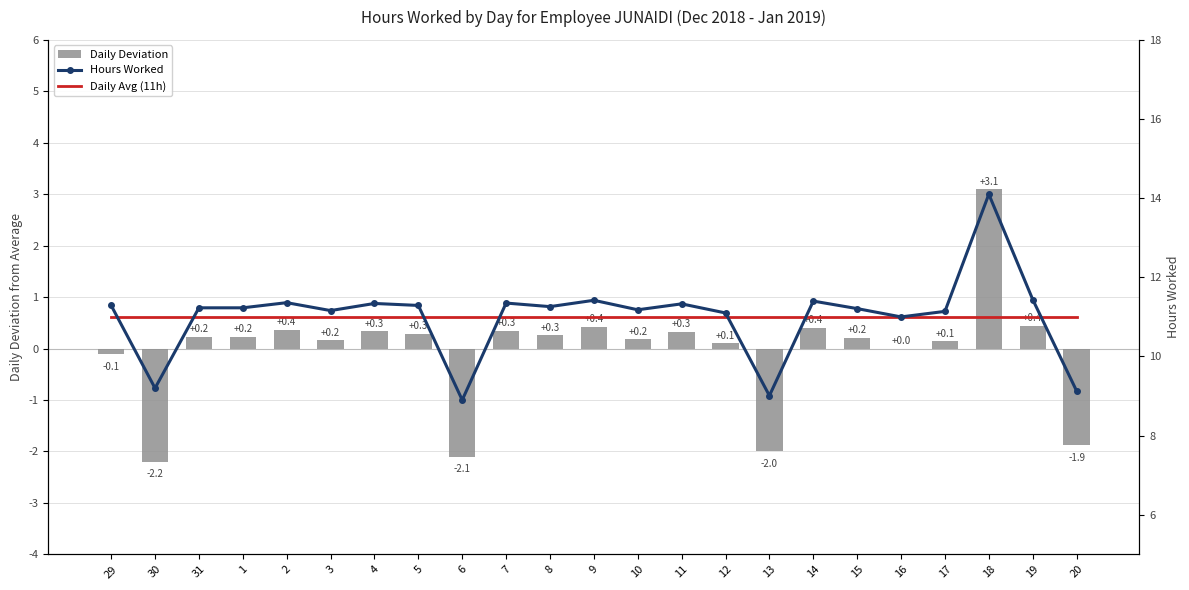

List the series in order of their peak value, lowest first.

Daily Deviation, Daily Avg (11h), Hours Worked